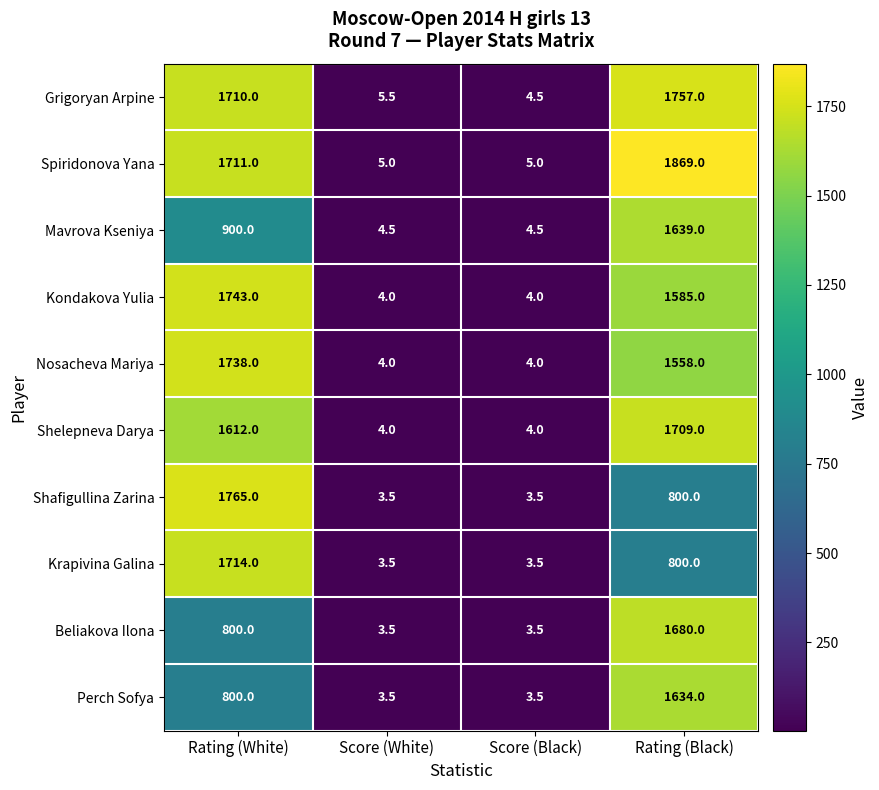

At which label is Mavrova Kseniya closest to 821?

Rating (White)